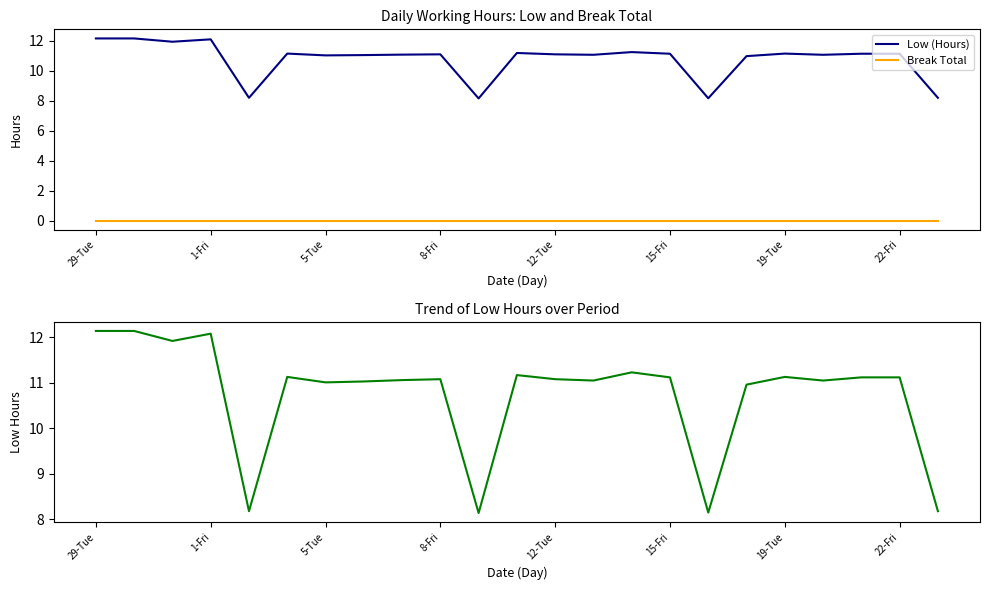

True or false: Break Total and Low (Hours) intersect in this chart.

False